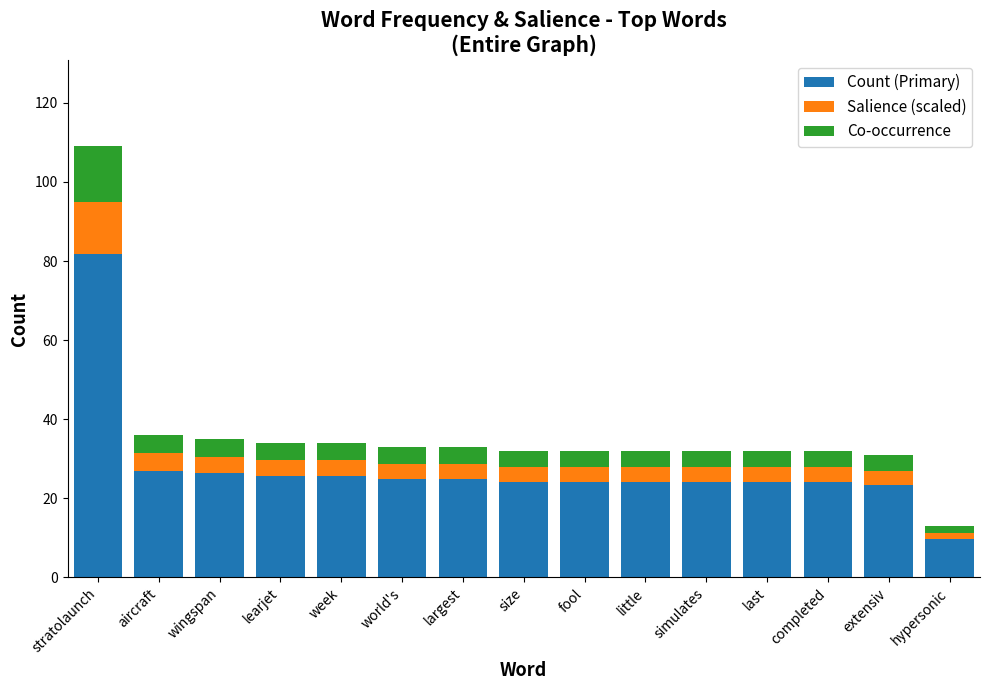

At which category is the sum across all series the highest?

stratolaunch